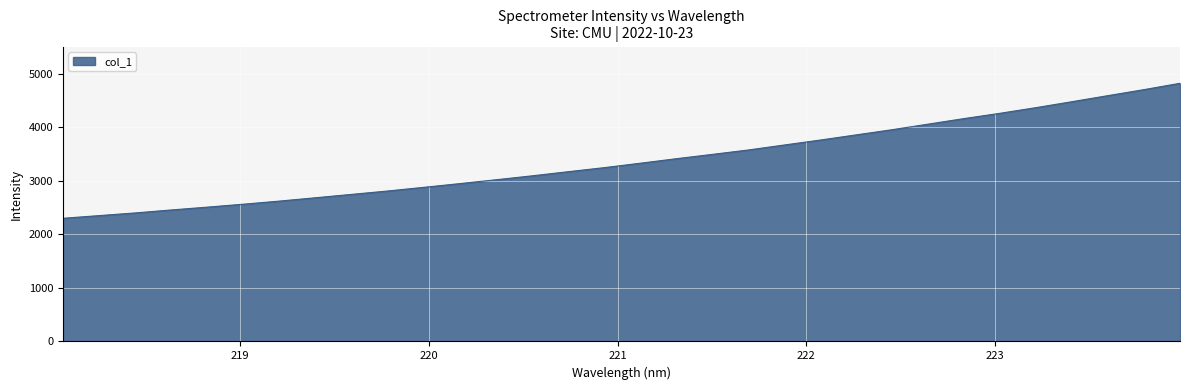

What is the average value?

3381.3